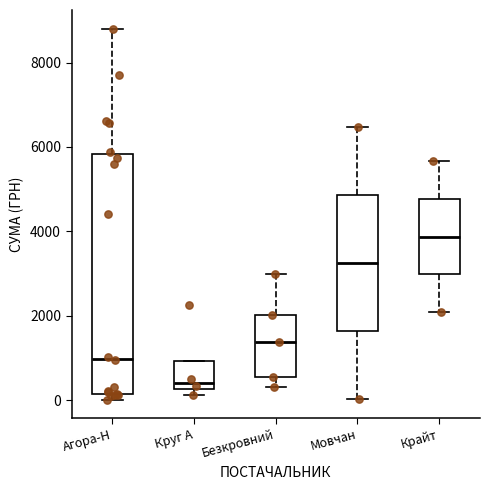

Comparing the boxes themselves (not the whiskers), which one is the tallest?

Агора-Н